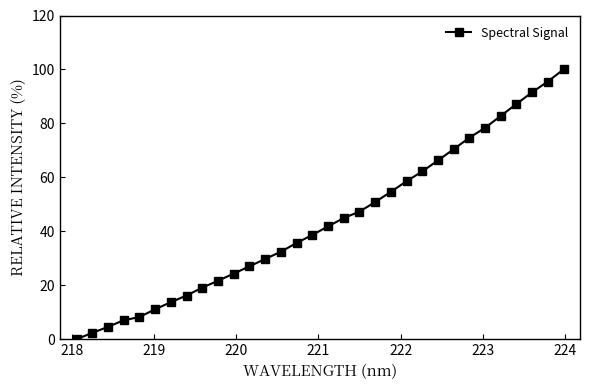

What is the difference between the second highest and second lowest values?

93.2